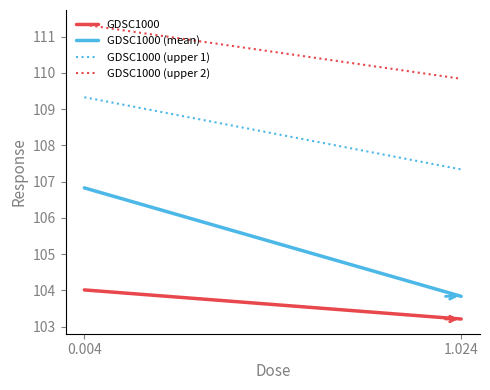

What is the average value of the GDSC1000 (upper 1) series?

108.3